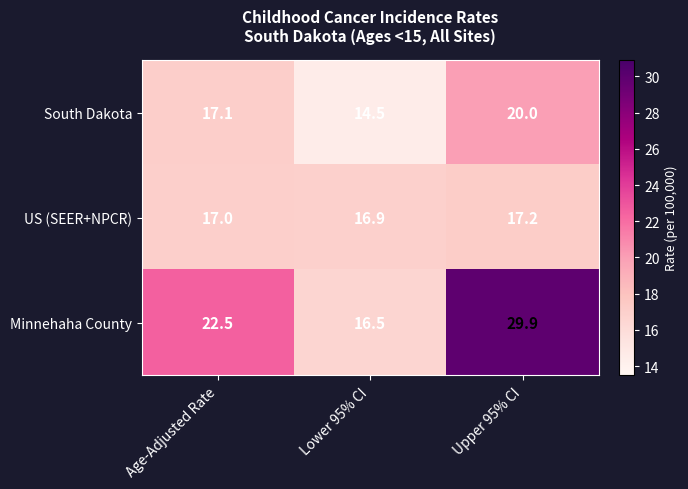

Reading left to right, list all the values displayed in this chart.

South Dakota: Age-Adjusted Rate=17.1	Lower 95% CI=14.5	Upper 95% CI=20.0
US (SEER+NPCR): Age-Adjusted Rate=17.0	Lower 95% CI=16.9	Upper 95% CI=17.2
Minnehaha County: Age-Adjusted Rate=22.5	Lower 95% CI=16.5	Upper 95% CI=29.9